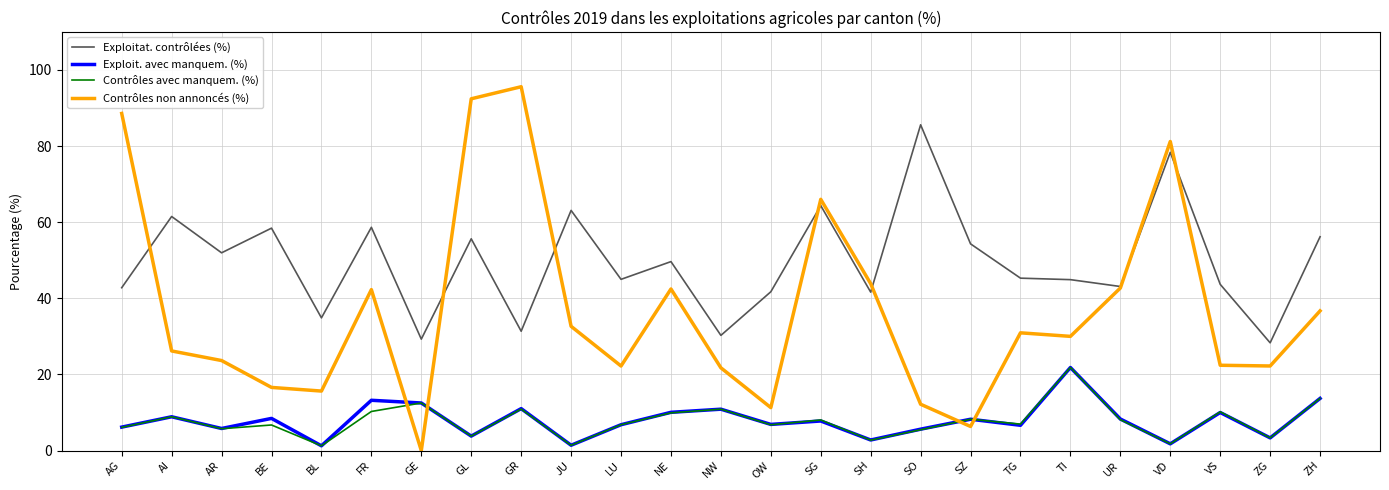

Is the value of Exploit. avec manquem. (%) at ZG greater than the value of Contrôles non annoncés (%) at UR?

No